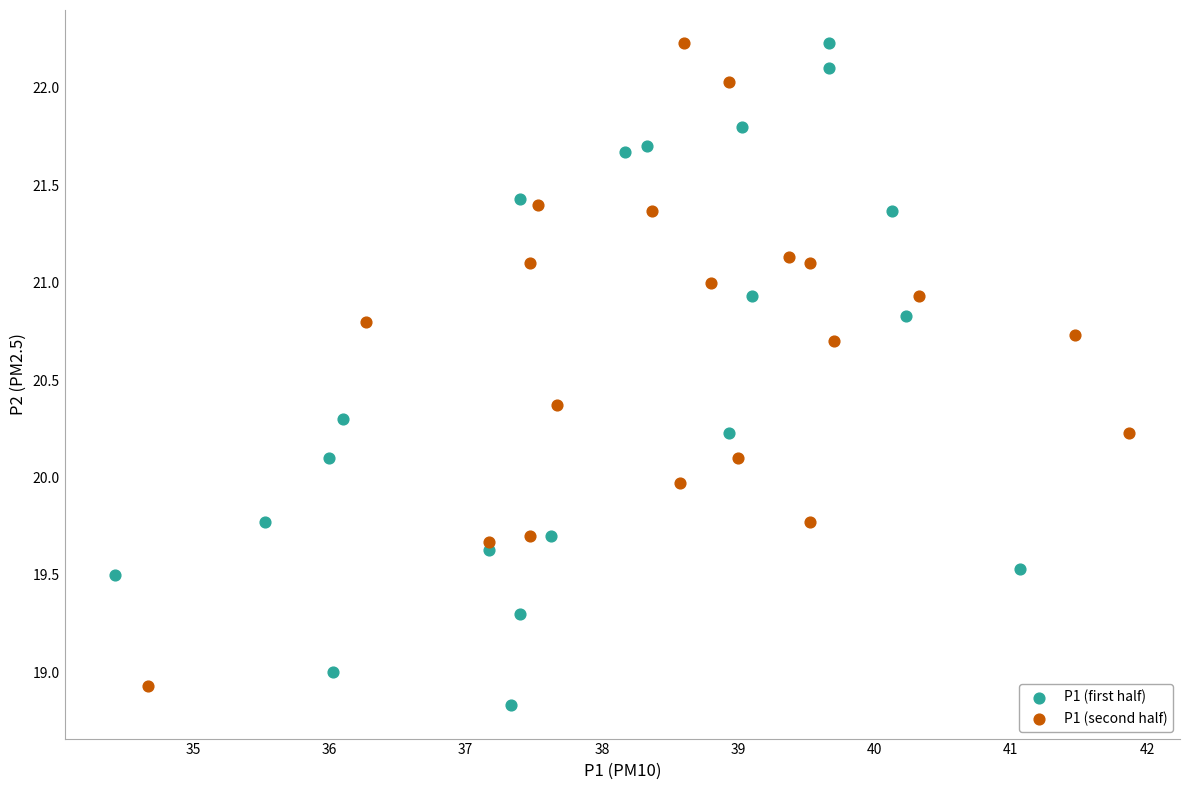

What are all the series names shown in the legend?

P1 (first half), P1 (second half)